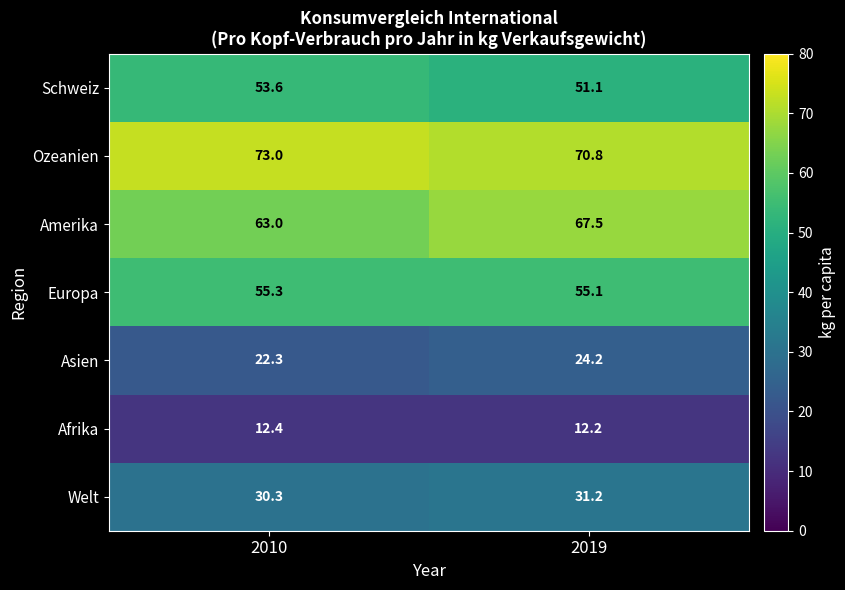

What value does the Welt series have at 2010?

30.3